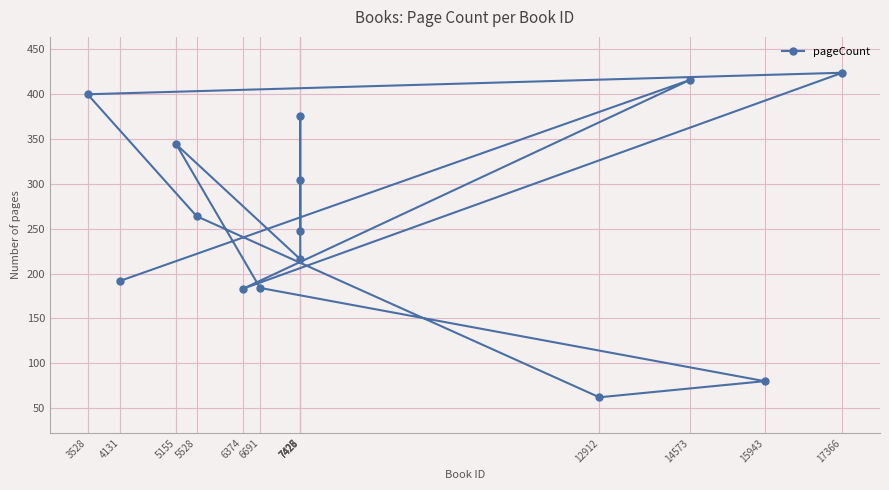

Between 3528 and 7425, which is larger?

3528